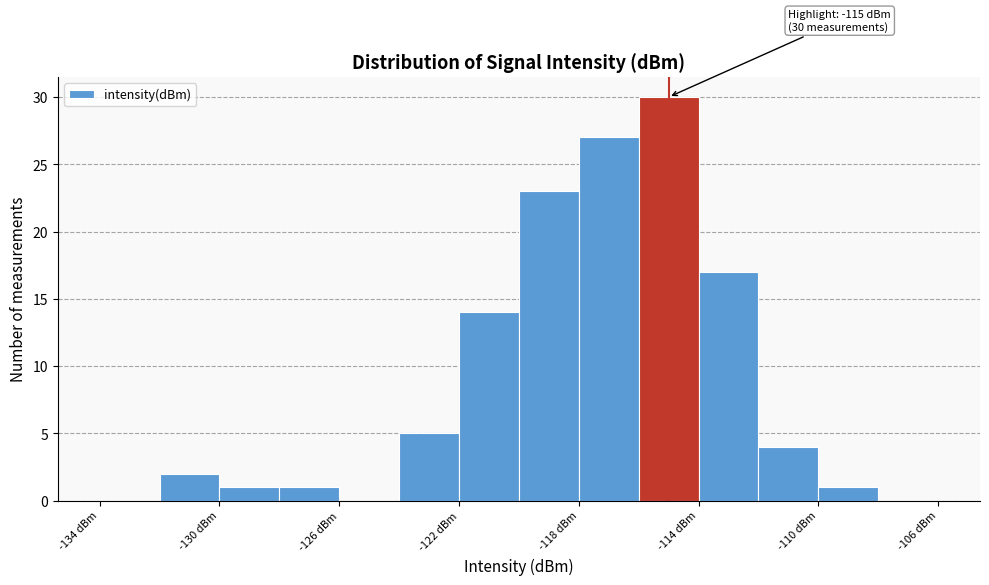

Which range on the x-axis has the tallest bar?

-116 to -114